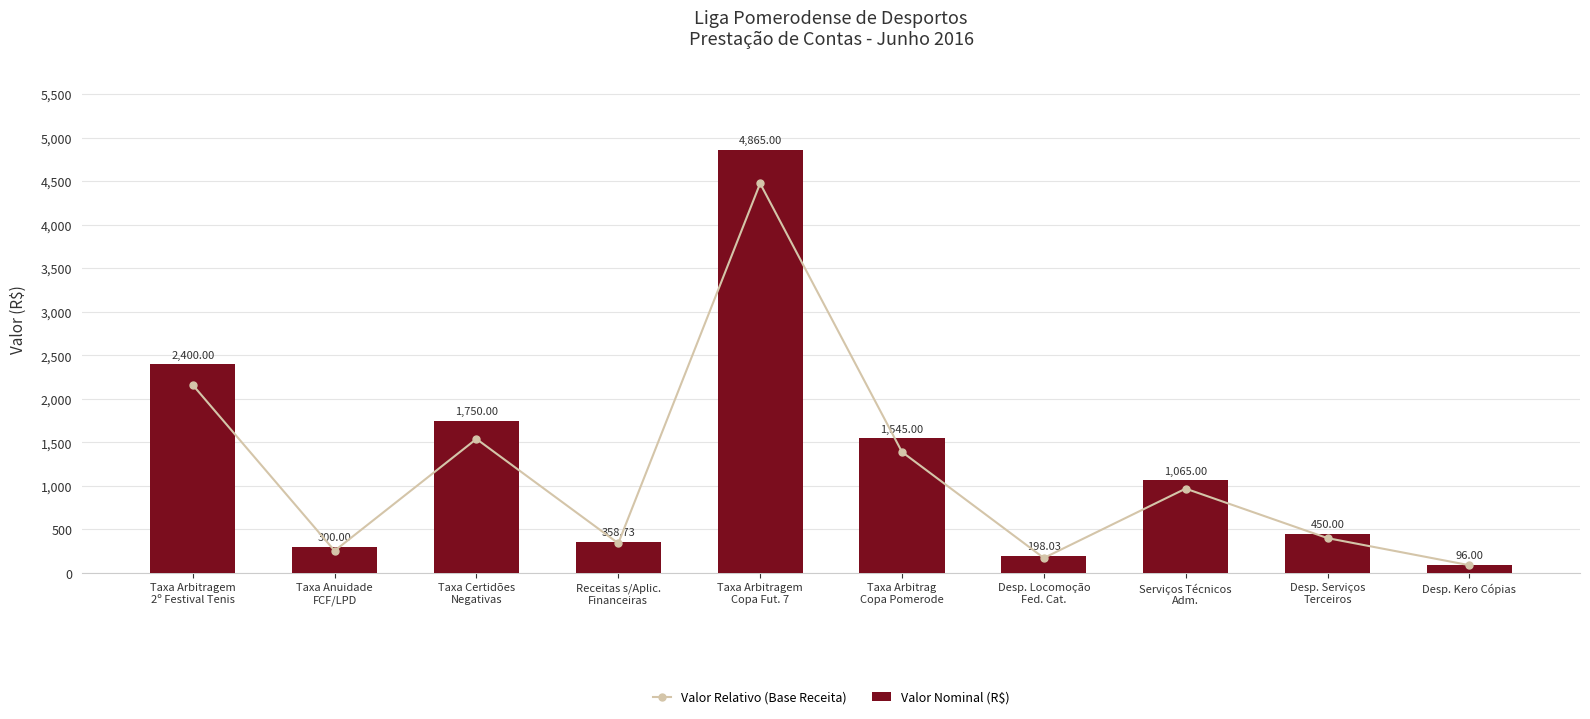

What is the sum of the Valor Nominal (R$) values at Desp. Kero Cópias and Taxa Arbitragem
Copa Fut. 7?

4961.0